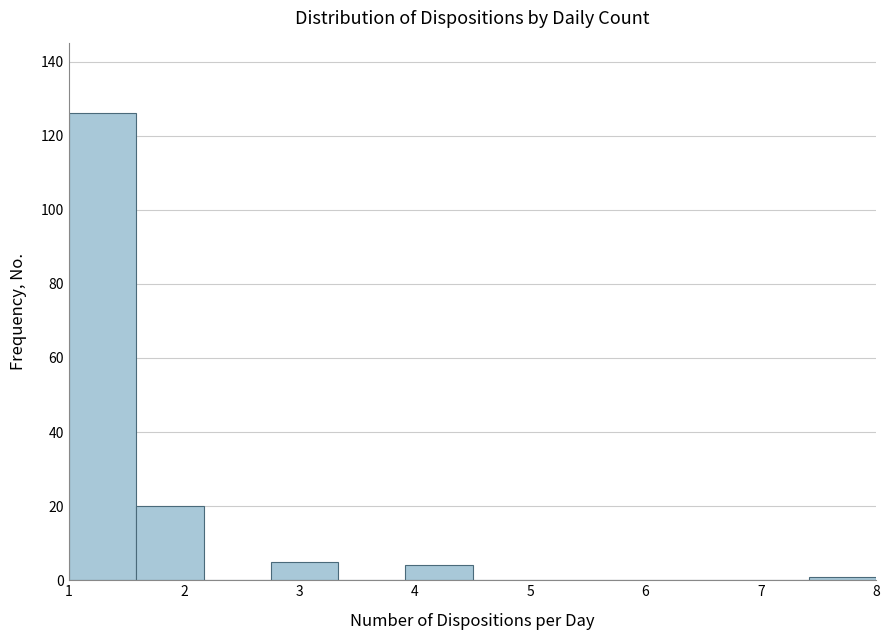

Which range on the x-axis has the tallest bar?

1.0 to 1.6